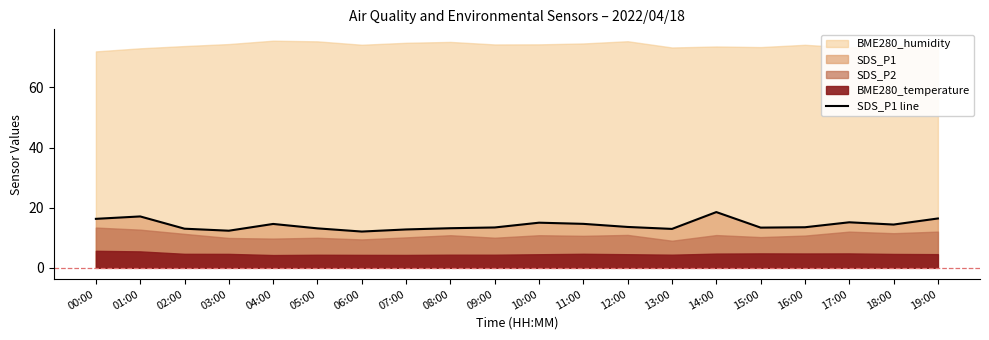

What is the ratio of the value at 12:00 to the value at 19:00?

0.8